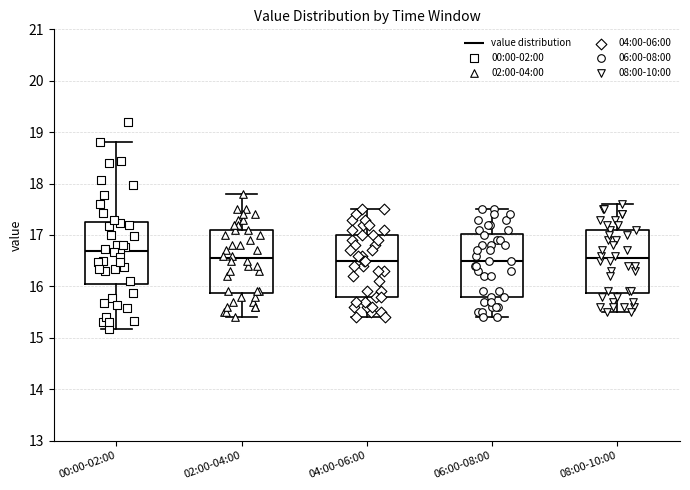

Reading left to right, read every box against the y-axis: the position of its median line, the range the box covers, and the ends of its whiskers. The values are not printed on the chart, so give them approximately, as read against the axis.

00:00-02:00: median 16.7, box 16.0 to 17.2, whiskers 15.2 to 18.8
02:00-04:00: median 16.6, box 15.9 to 17.1, whiskers 15.4 to 17.8
04:00-06:00: median 16.5, box 15.8 to 17.0, whiskers 15.4 to 17.5
06:00-08:00: median 16.5, box 15.8 to 17.0, whiskers 15.4 to 17.5
08:00-10:00: median 16.6, box 15.9 to 17.1, whiskers 15.5 to 17.6